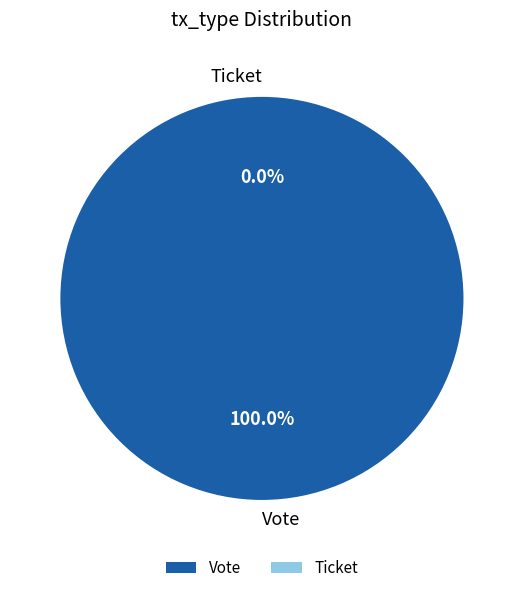

Does Ticket (io_index=0) account for over 50% of the chart?

No